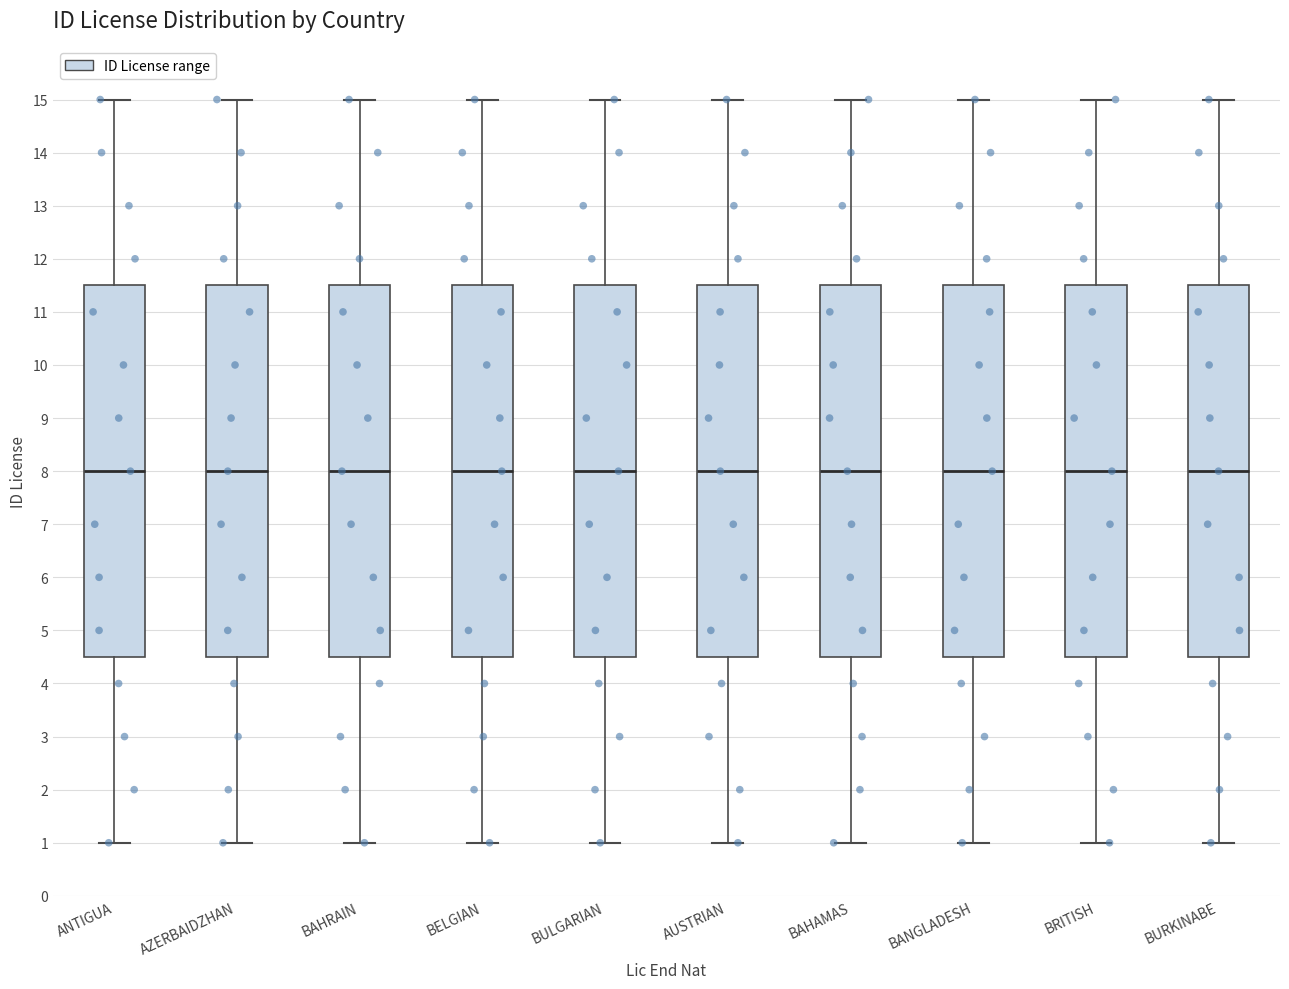

Reading left to right, read every box against the y-axis: the position of its median line, the range the box covers, and the ends of its whiskers. The values are not printed on the chart, so give them approximately, as read against the axis.

ANTIGUA: median 8.0, box 4.5 to 11.5, whiskers 1.0 to 15.0
AZERBAIDZHAN: median 8.0, box 4.5 to 11.5, whiskers 1.0 to 15.0
BAHRAIN: median 8.0, box 4.5 to 11.5, whiskers 1.0 to 15.0
BELGIAN: median 8.0, box 4.5 to 11.5, whiskers 1.0 to 15.0
BULGARIAN: median 8.0, box 4.5 to 11.5, whiskers 1.0 to 15.0
AUSTRIAN: median 8.0, box 4.5 to 11.5, whiskers 1.0 to 15.0
BAHAMAS: median 8.0, box 4.5 to 11.5, whiskers 1.0 to 15.0
BANGLADESH: median 8.0, box 4.5 to 11.5, whiskers 1.0 to 15.0
BRITISH: median 8.0, box 4.5 to 11.5, whiskers 1.0 to 15.0
BURKINABE: median 8.0, box 4.5 to 11.5, whiskers 1.0 to 15.0